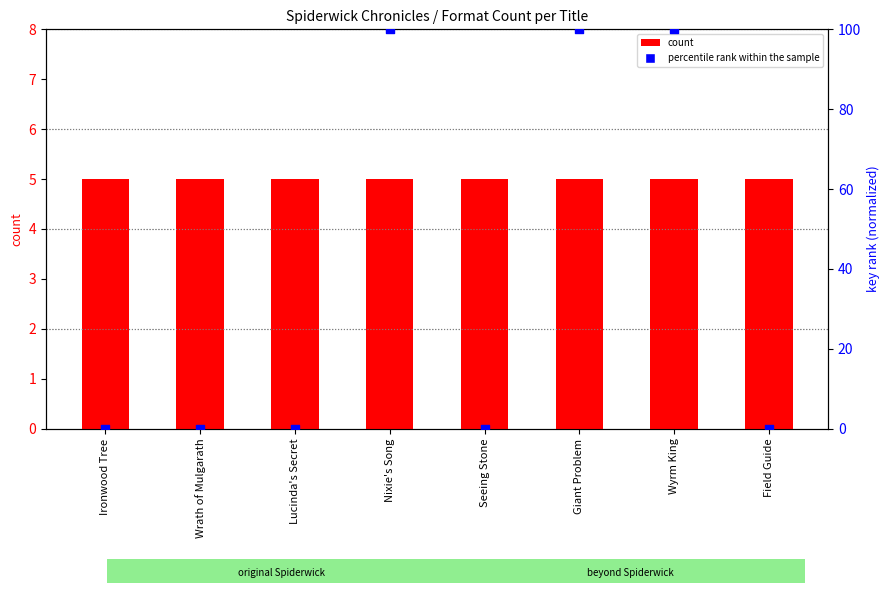

What are all the series names shown in the legend?

count, percentile rank within the sample